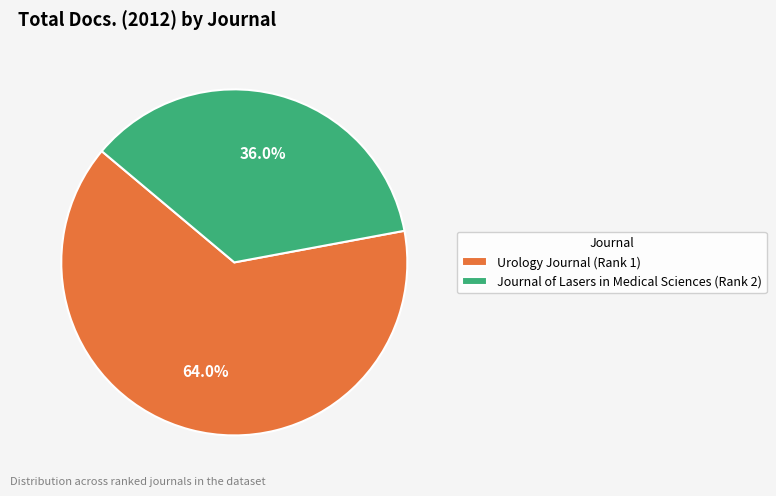

Which category has the smallest portion of the pie?

Journal of Lasers in Medical Sciences (Rank 2)